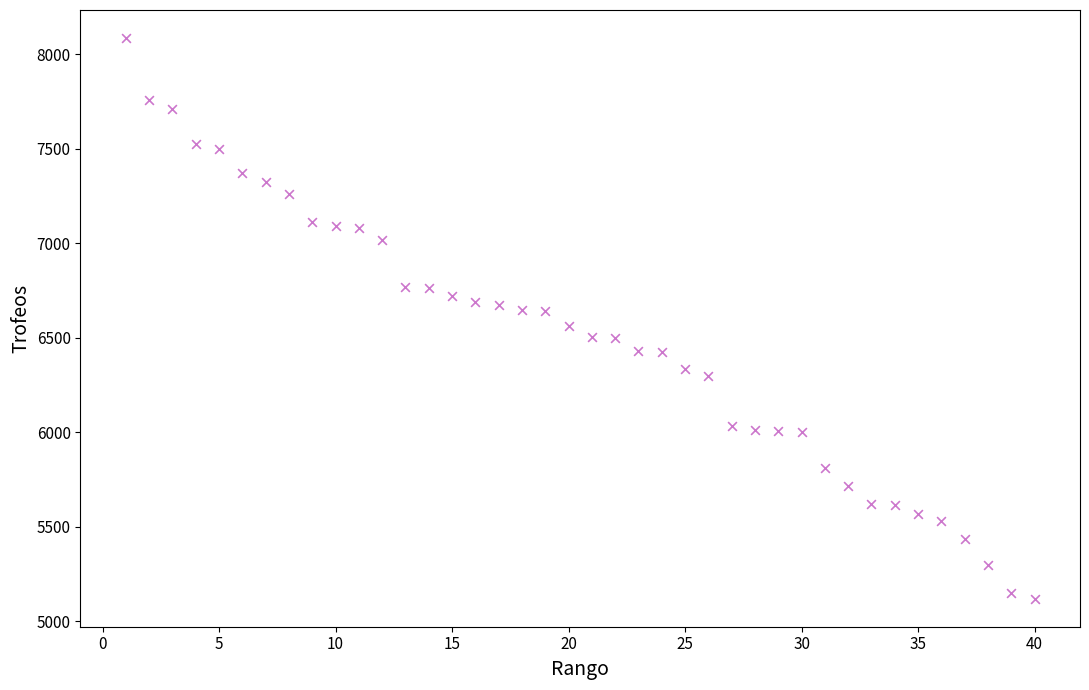

What is the range of Y values (max minus min)?

2966